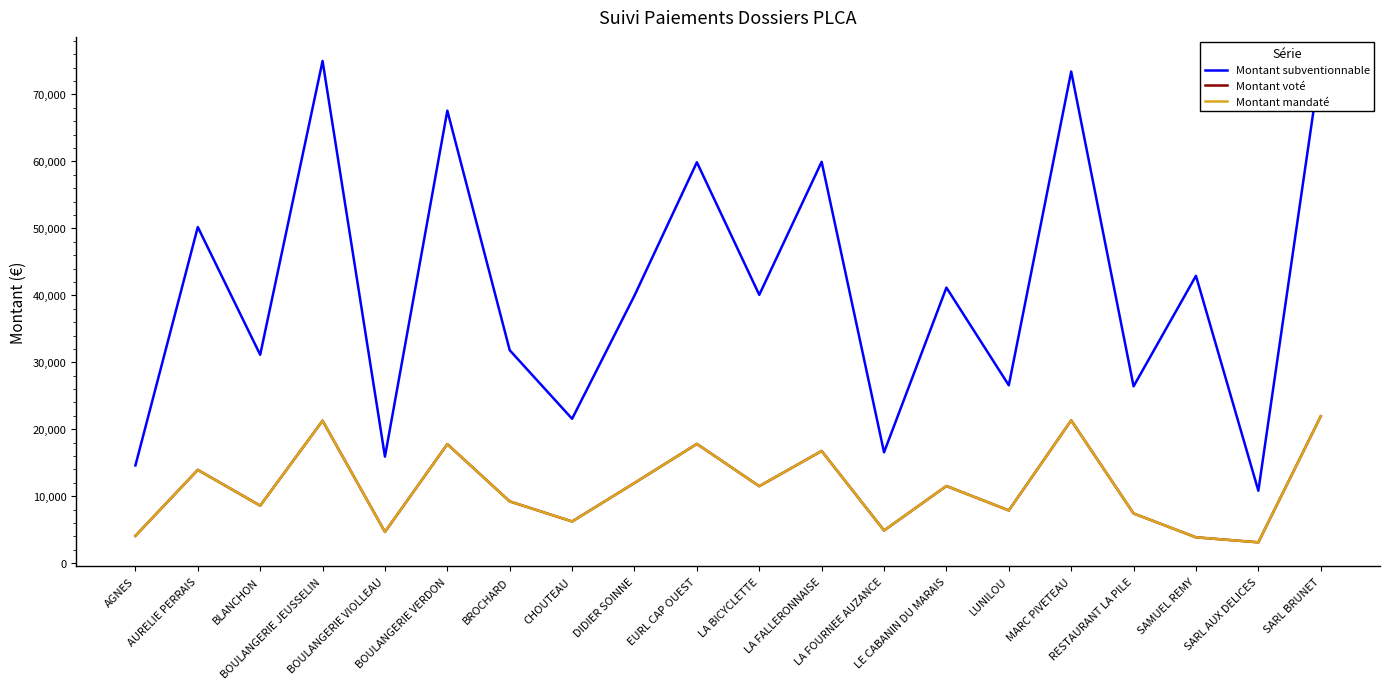

True or false: Montant subventionnable and Montant voté cross at least once.

False